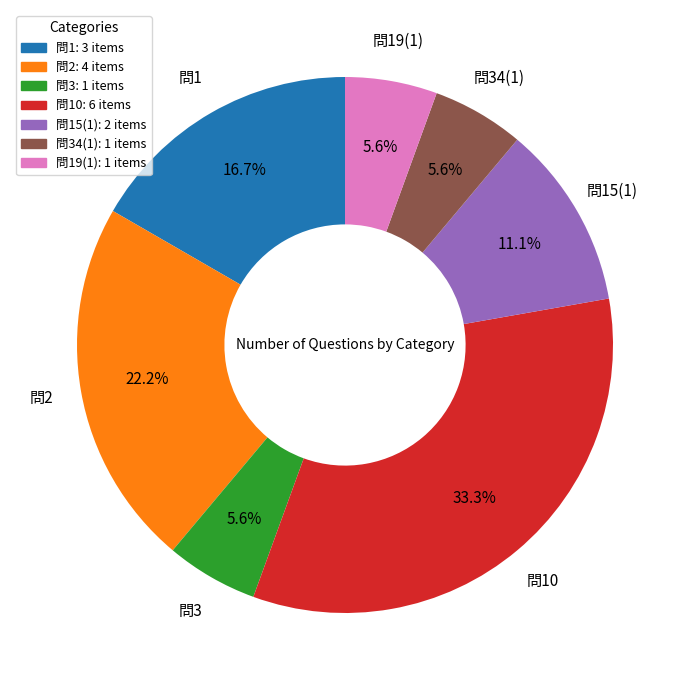

What percentage is NOT represented by 問1?

83.3%